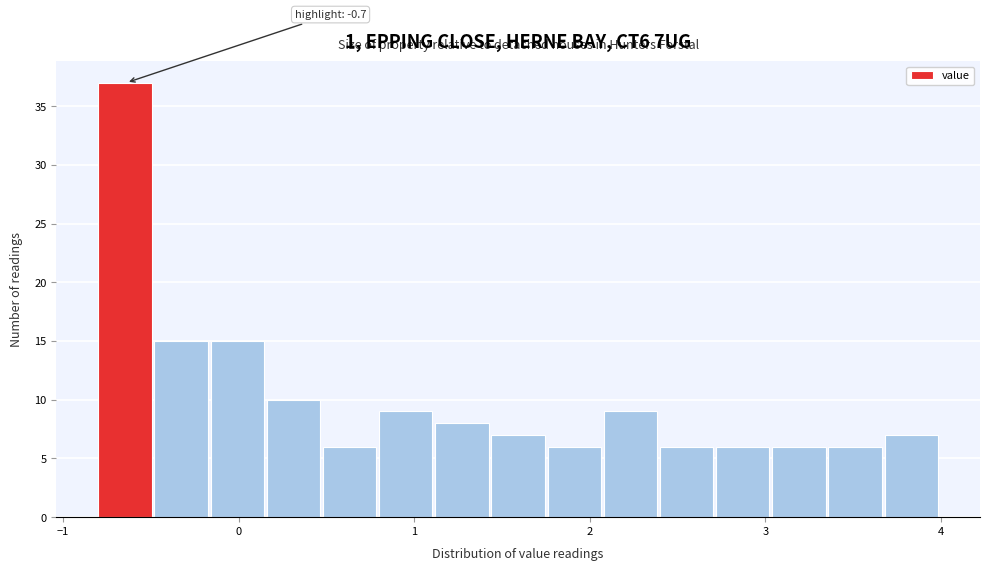

Read against the x-axis, roughly where is the centre of the tallest bar?

-0.6